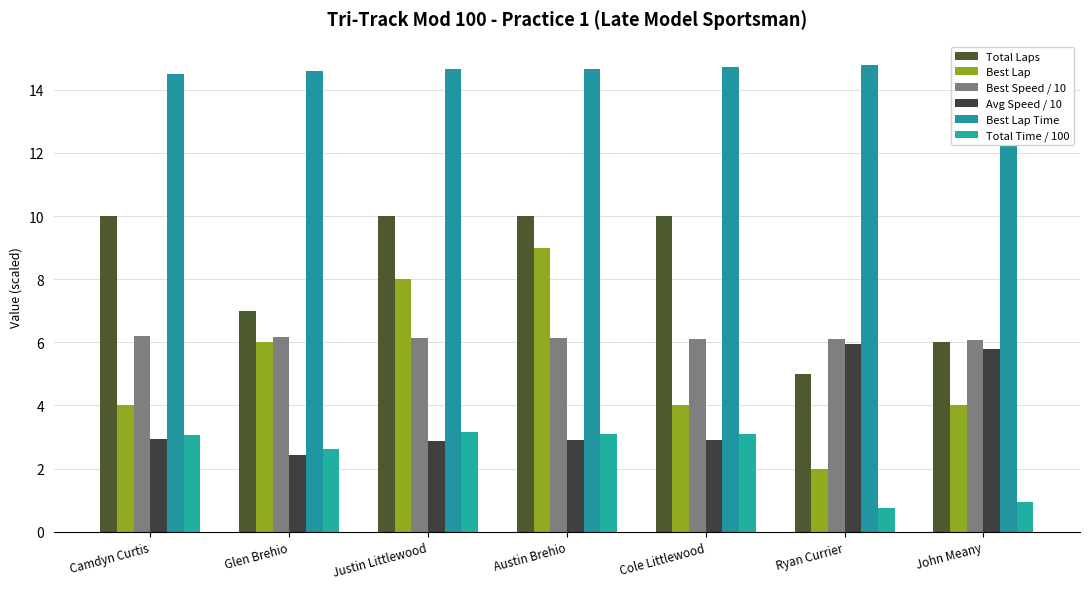

Count the number of categories in the chart.

7